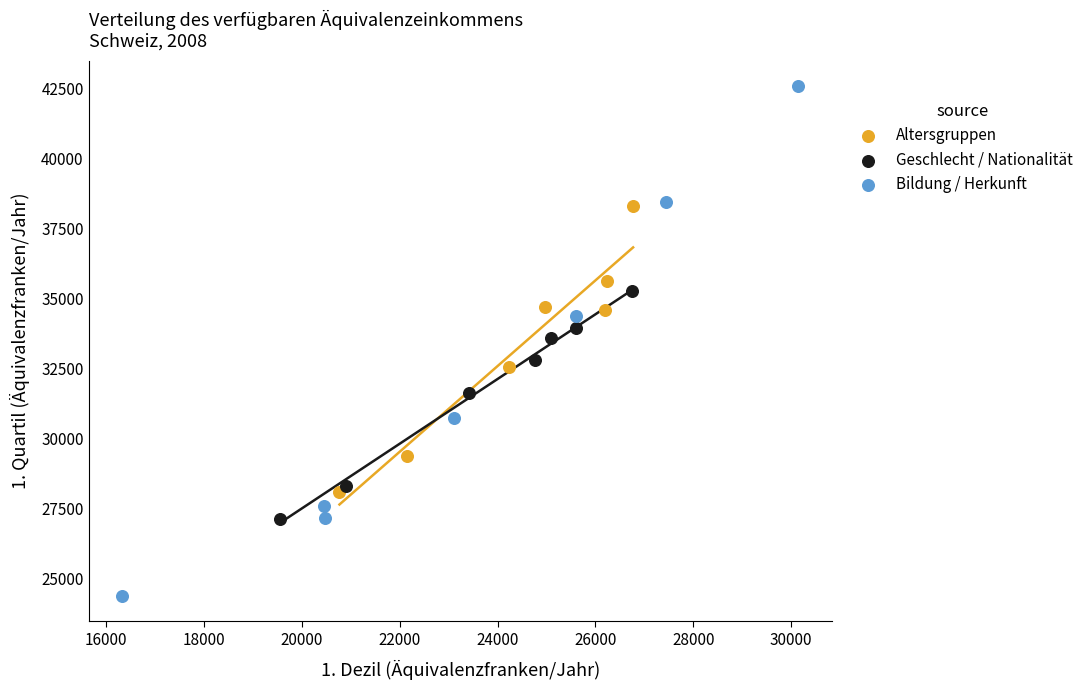

Which series reaches the maximum Y coordinate?

Bildung / Herkunft